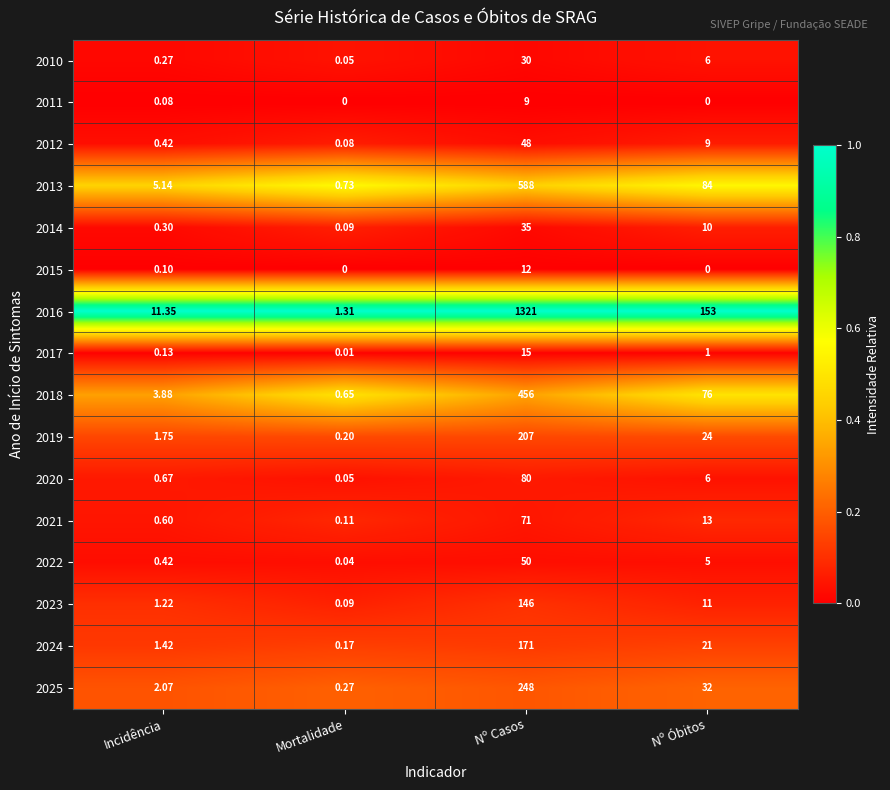

Where does the 2013 series first go above 84?

Nº Casos